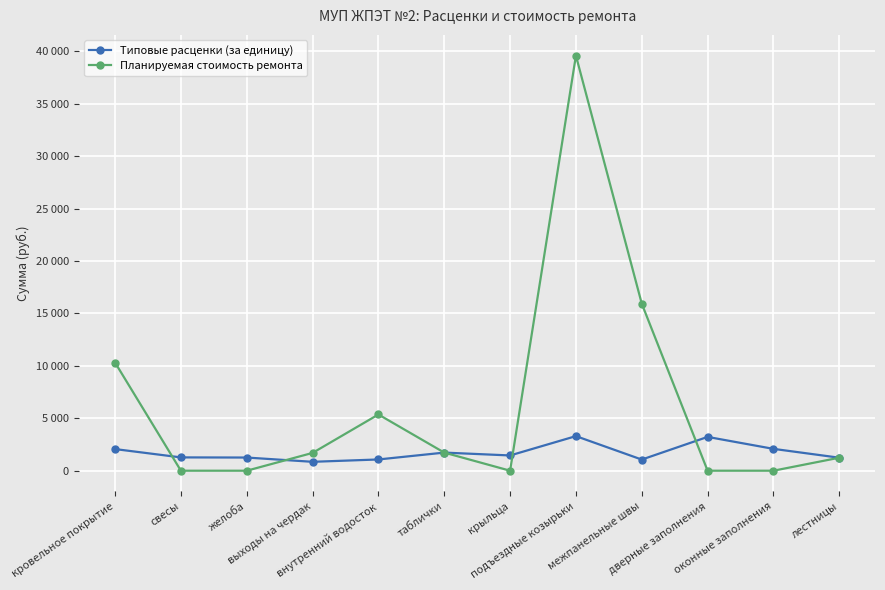

List the labels in order of Планируемая стоимость ремонта value, largest first.

подъездные козырьки, межпанельные швы, кровельное покрытие, внутренний водосток, таблички, выходы на чердак, лестницы, свесы, желоба, крыльца, дверные заполнения, оконные заполнения